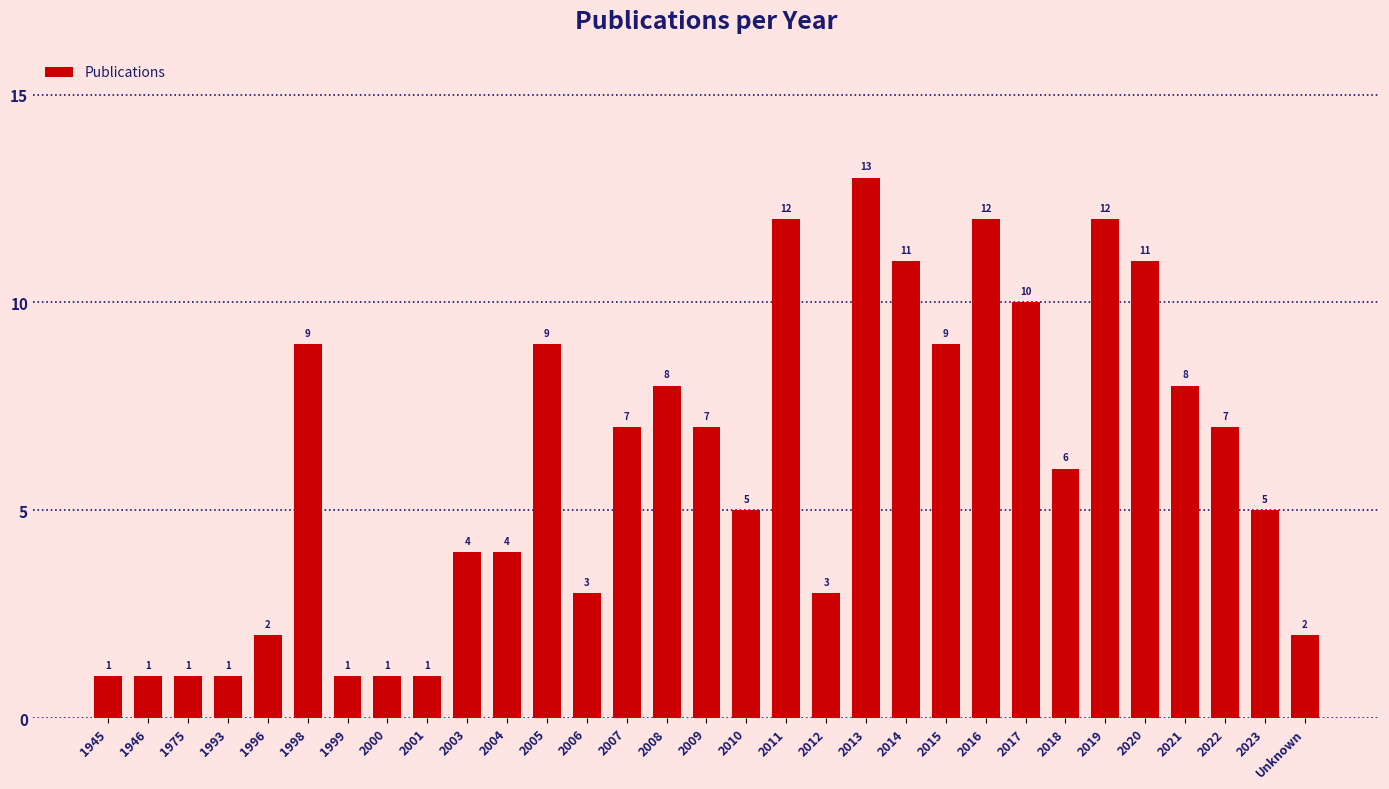

What is the change in value from 1975 to 2011?

+11